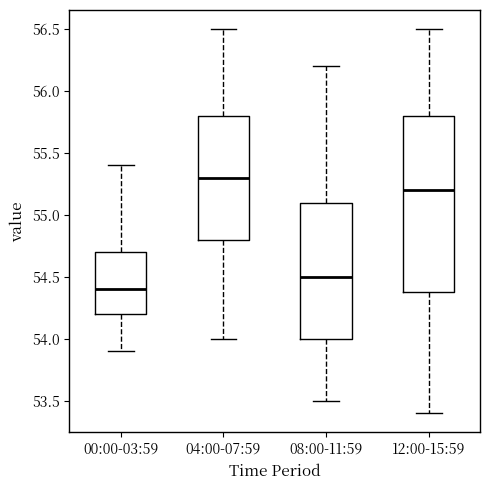

Comparing the boxes themselves (not the whiskers), which one is the tallest?

12:00-15:59